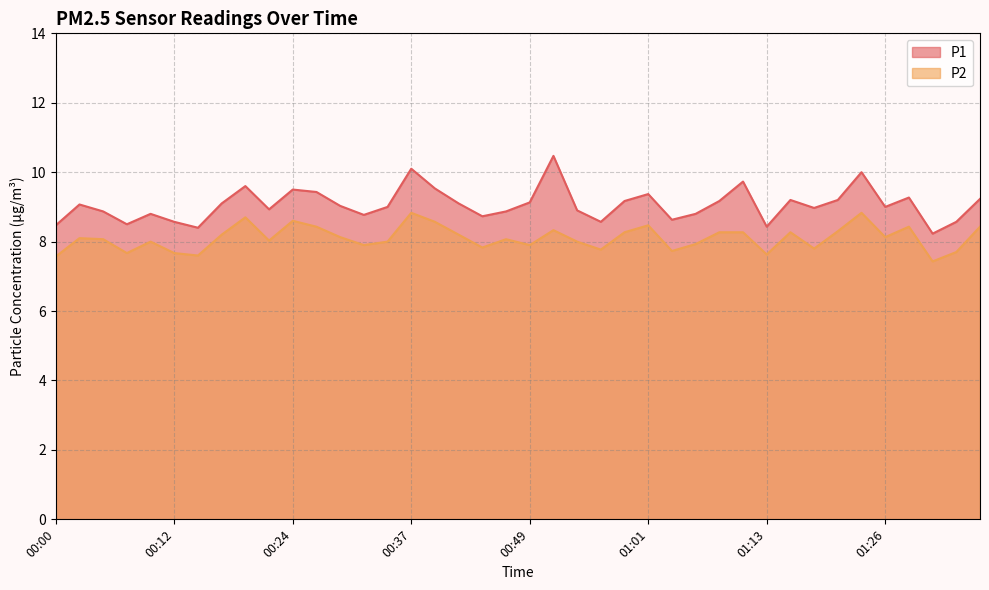

How many values in the P1 series exceed 9?

20